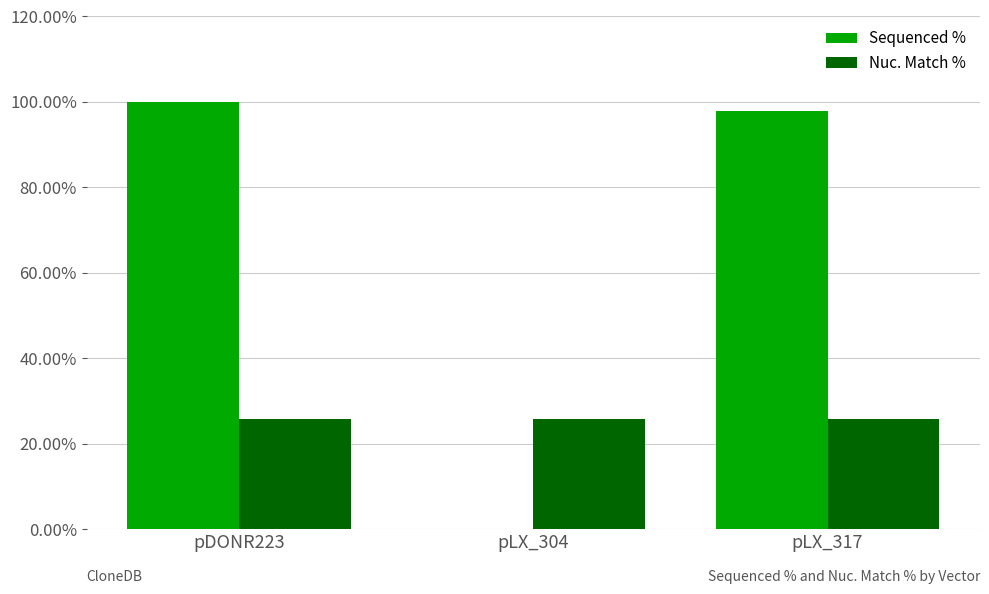

What is the maximum value for Sequenced %?

100.0